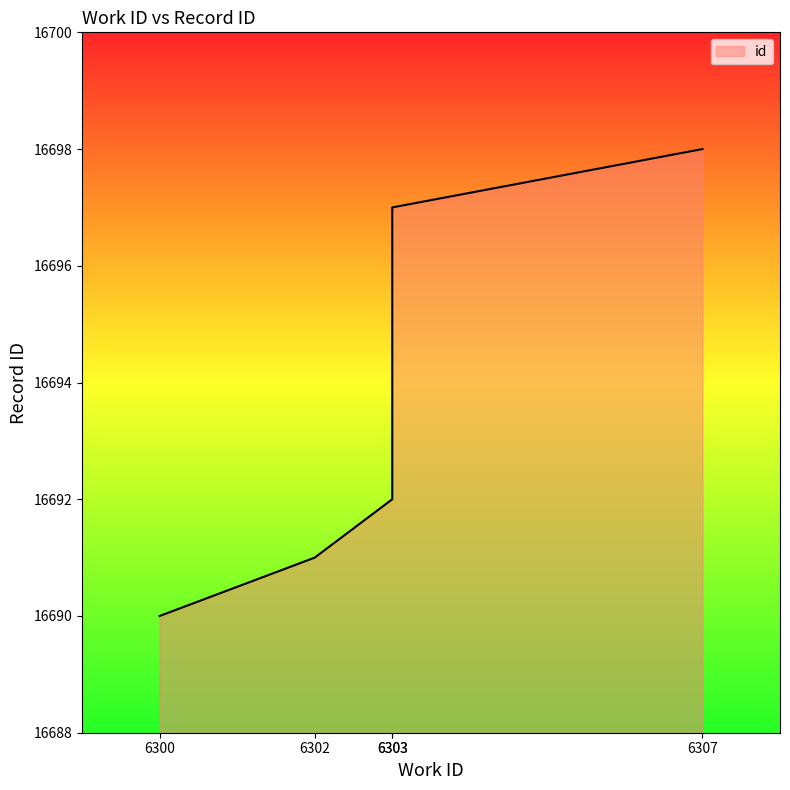

Rank the categories by value from lowest to highest.

6300, 6302, 6303, 6303, 6307